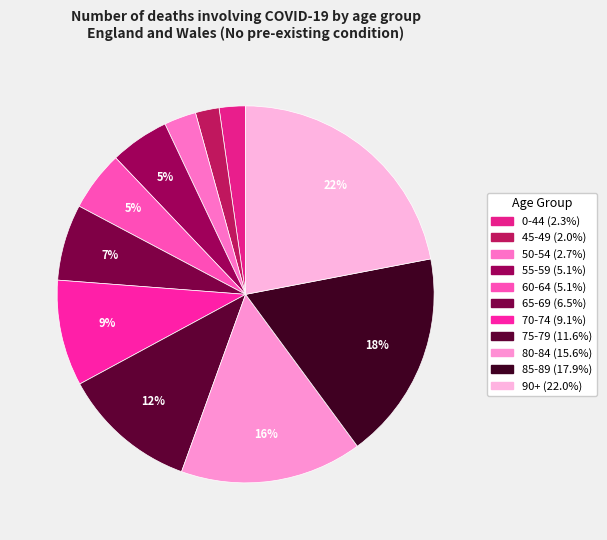

Which slice is the smallest?

45-49